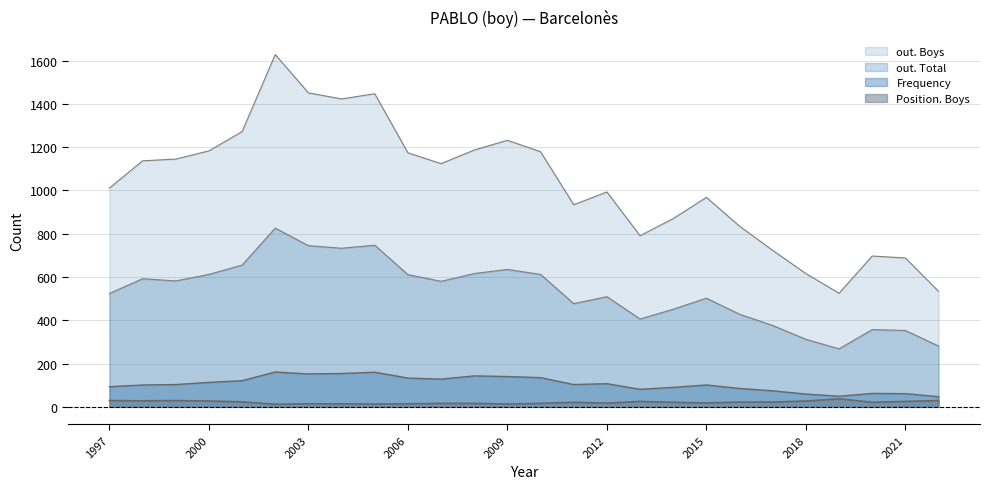

How many lines are shown in the chart?

4